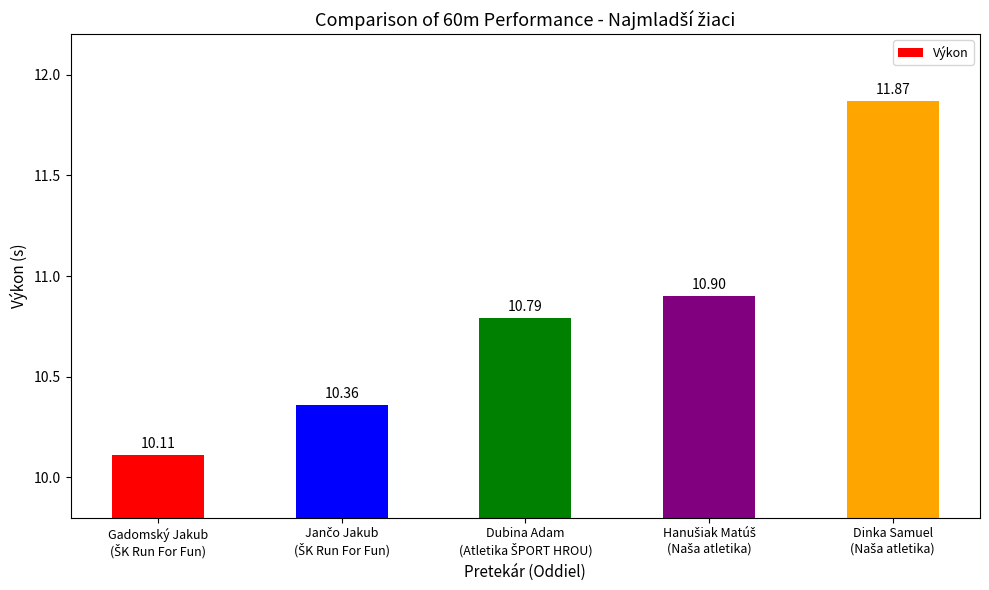

Reading right to left, list all the values displayed in this chart.

11.9	10.9	10.8	10.4	10.1